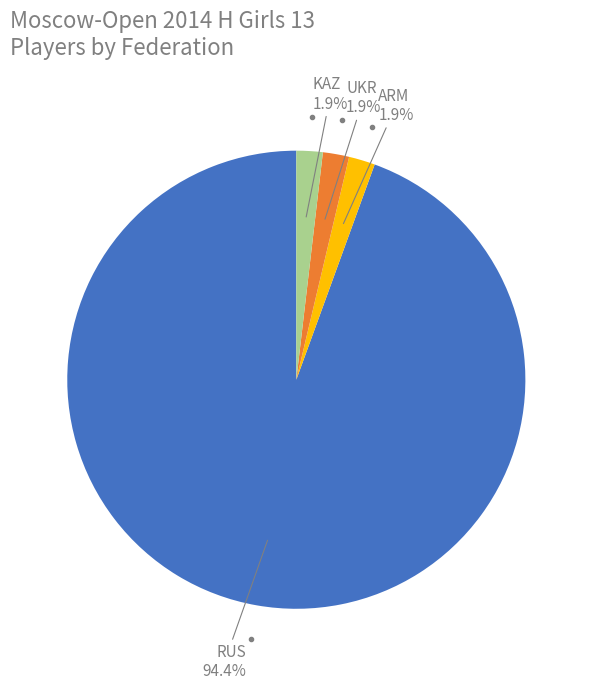

Is there any slice that represents more than half of the pie?

Yes